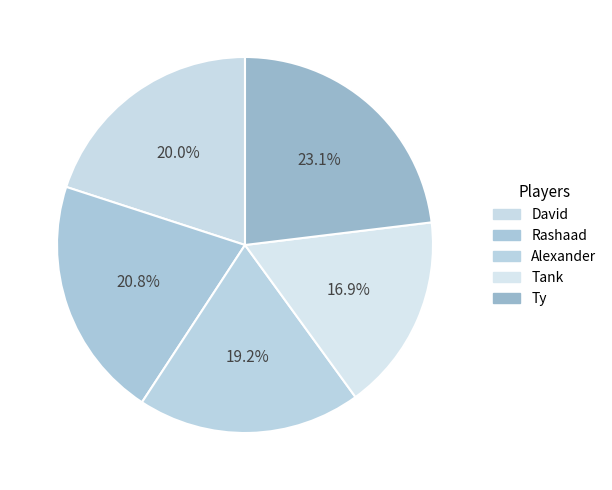

Approximately how many times larger is the value at David compared to Rashaad?

1.0